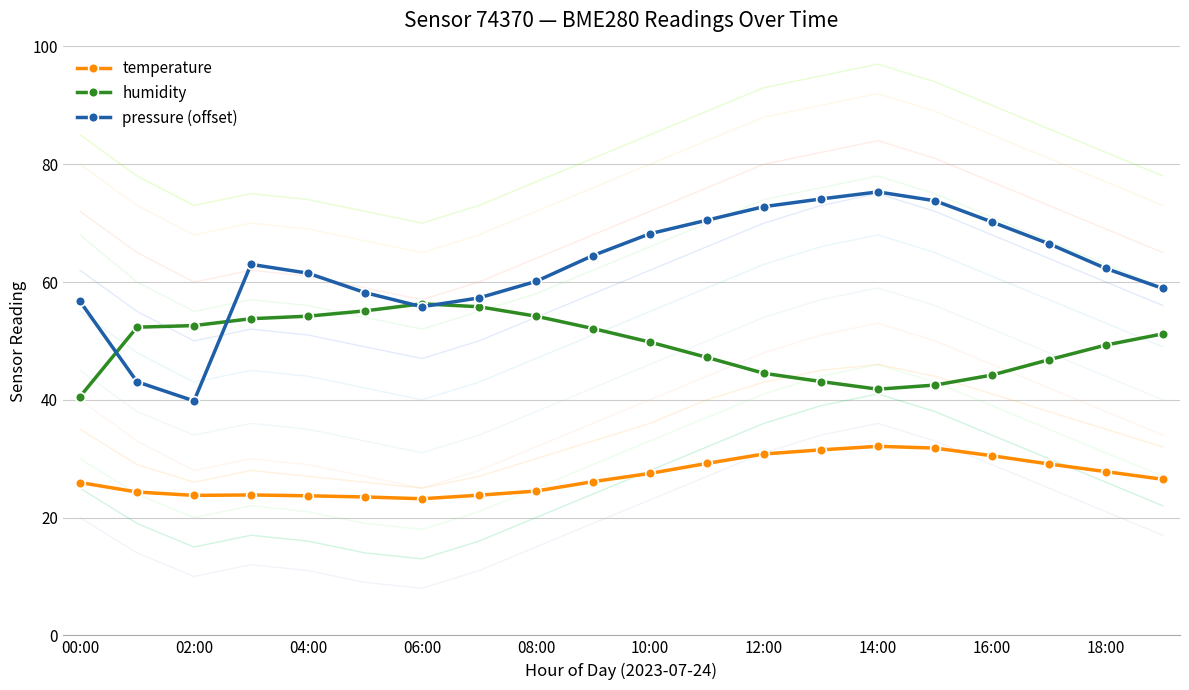

Which series has the largest total across all categories?

pressure (offset)